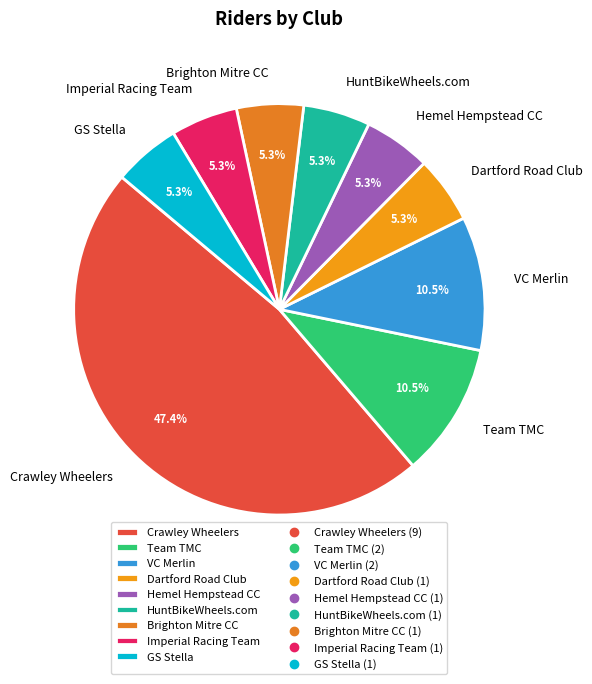

Count the number of slices in the pie.

9